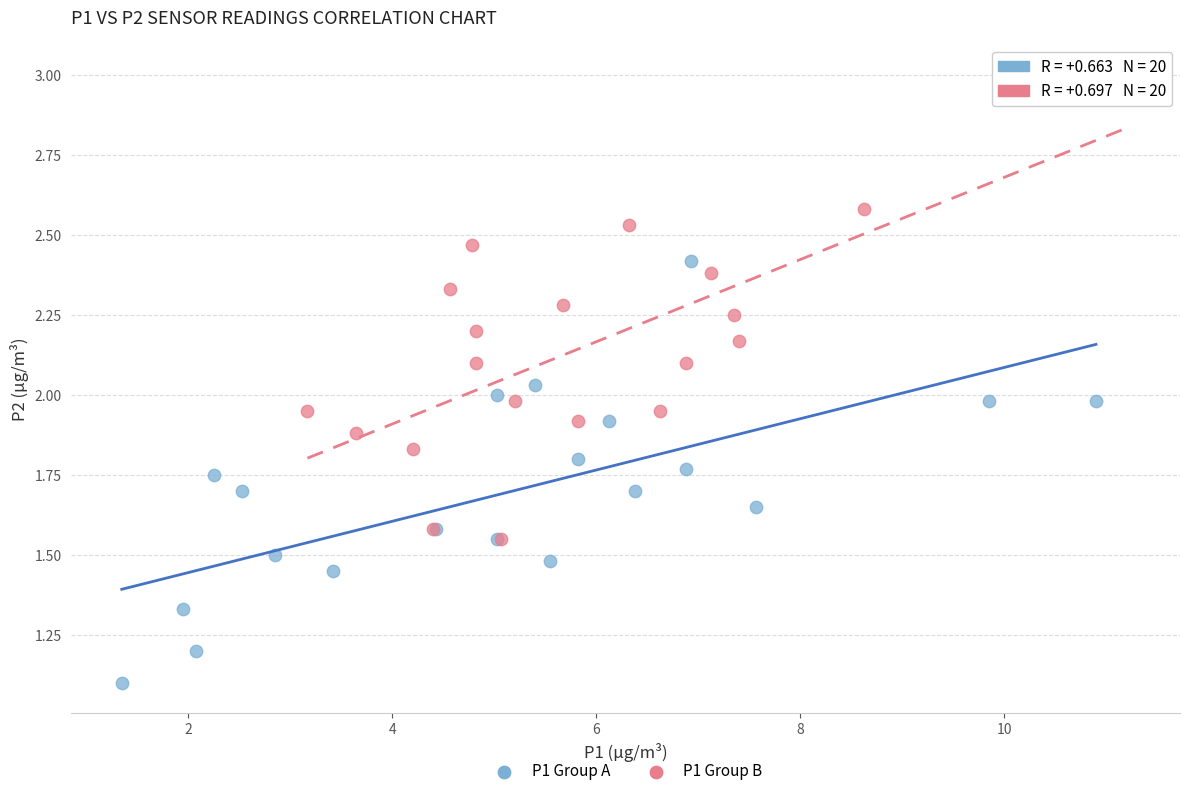

Which series has the widest spread of Y values?

P1 Group B